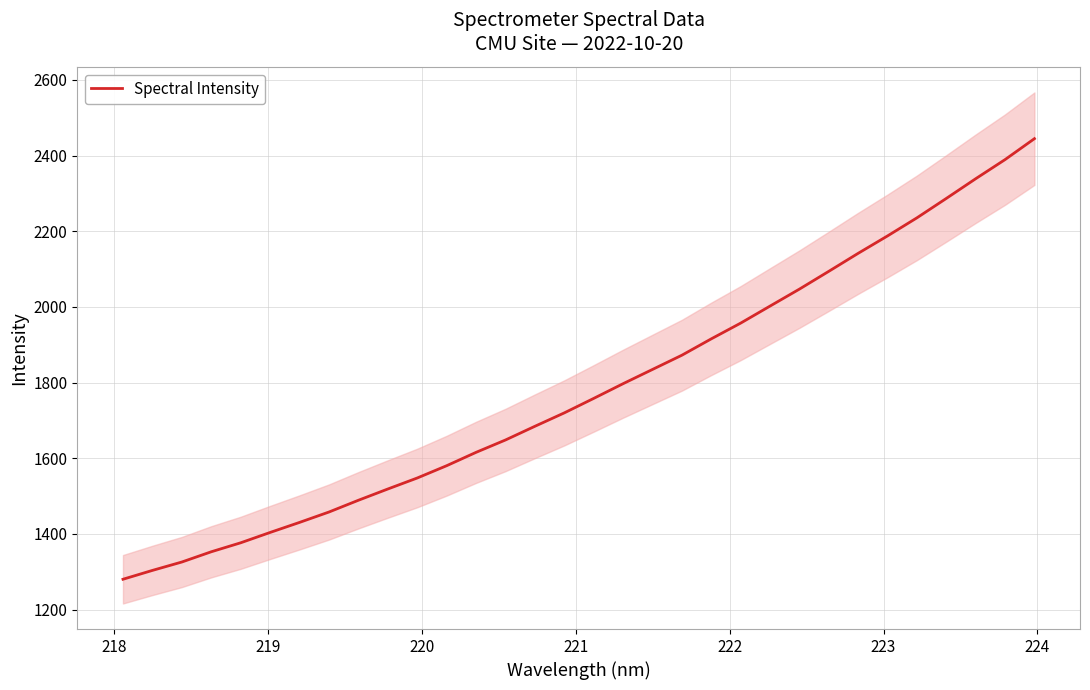

What is the sum of all values?

57040.6